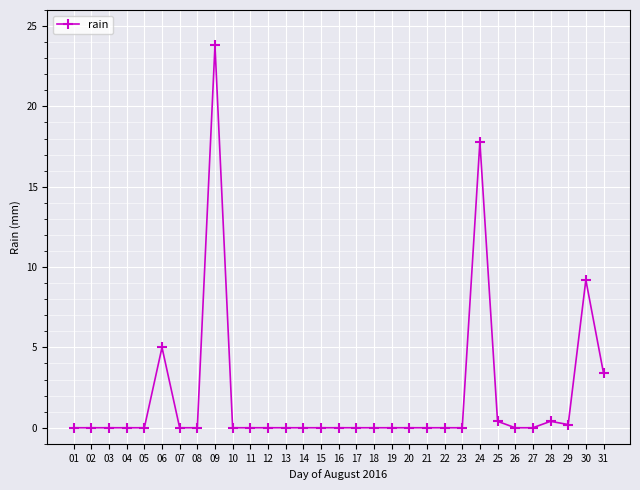

What is the difference between the maximum and second lowest values?

23.8